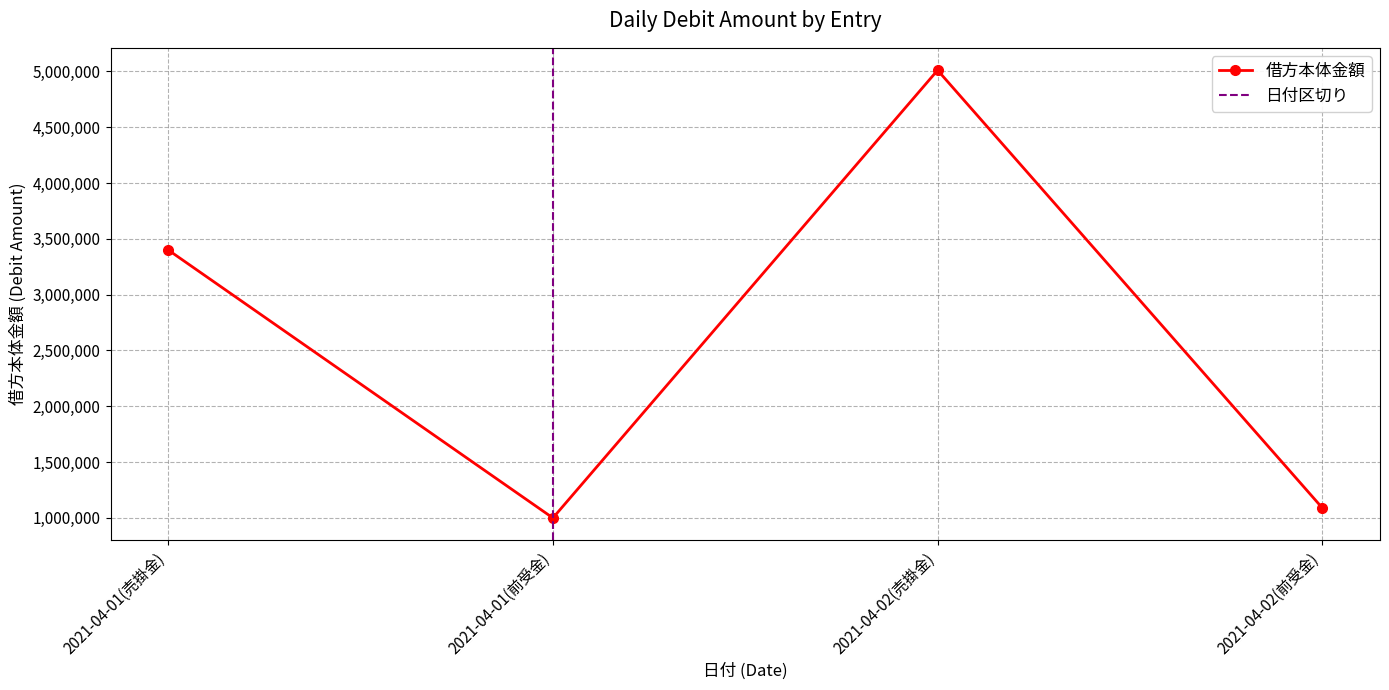

Reading left to right, extract all data points from this chart.

2021-04-01(売掛金)=3400000	2021-04-01(前受金)=1000000	2021-04-02(売掛金)=5010000	2021-04-02(前受金)=1090000